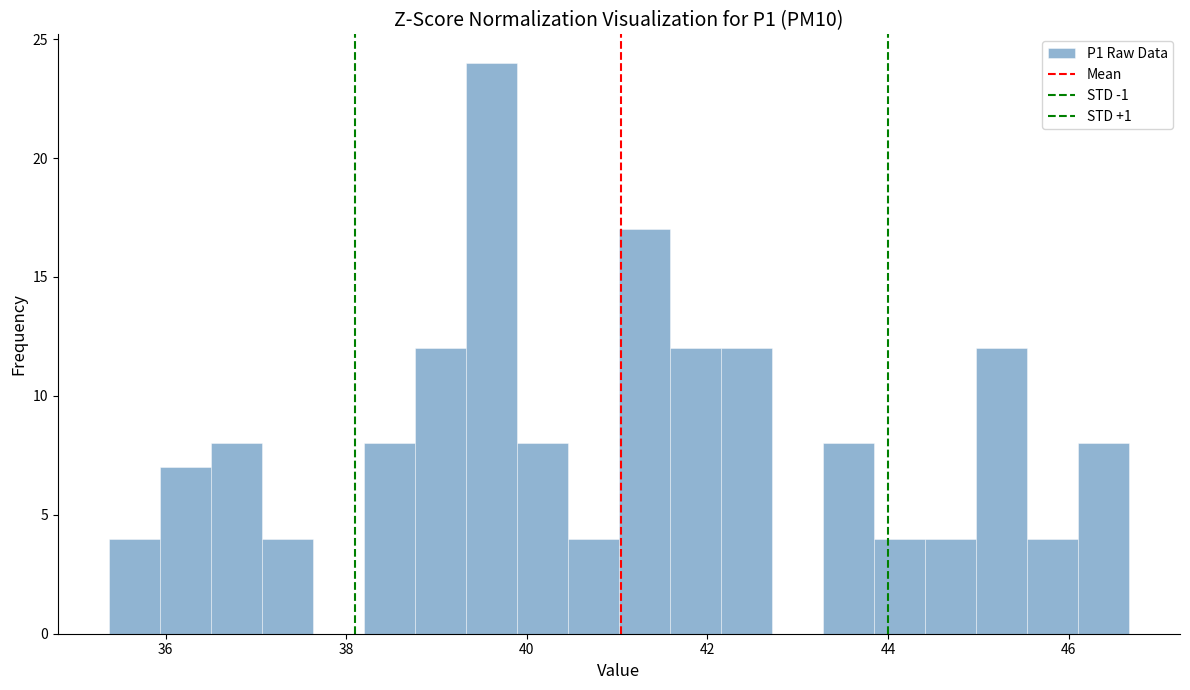

Around what value on the x-axis is the tallest bar? Give the approximate position of its centre, as read against the axis.

39.6